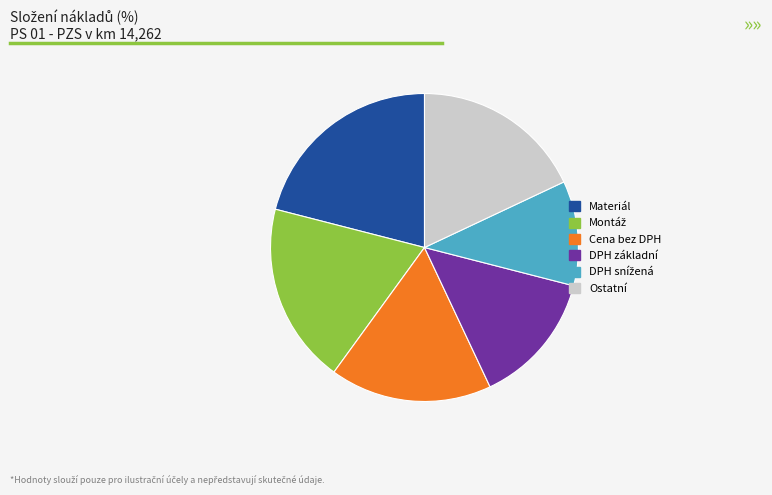

Is there any slice that represents more than half of the pie?

No